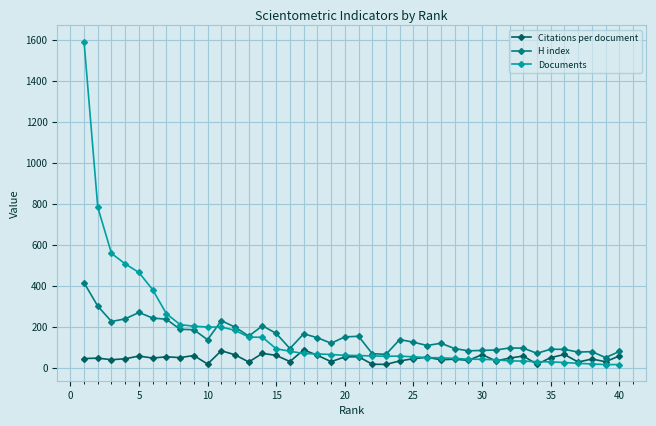

Which series has the widest spread of values?

Documents